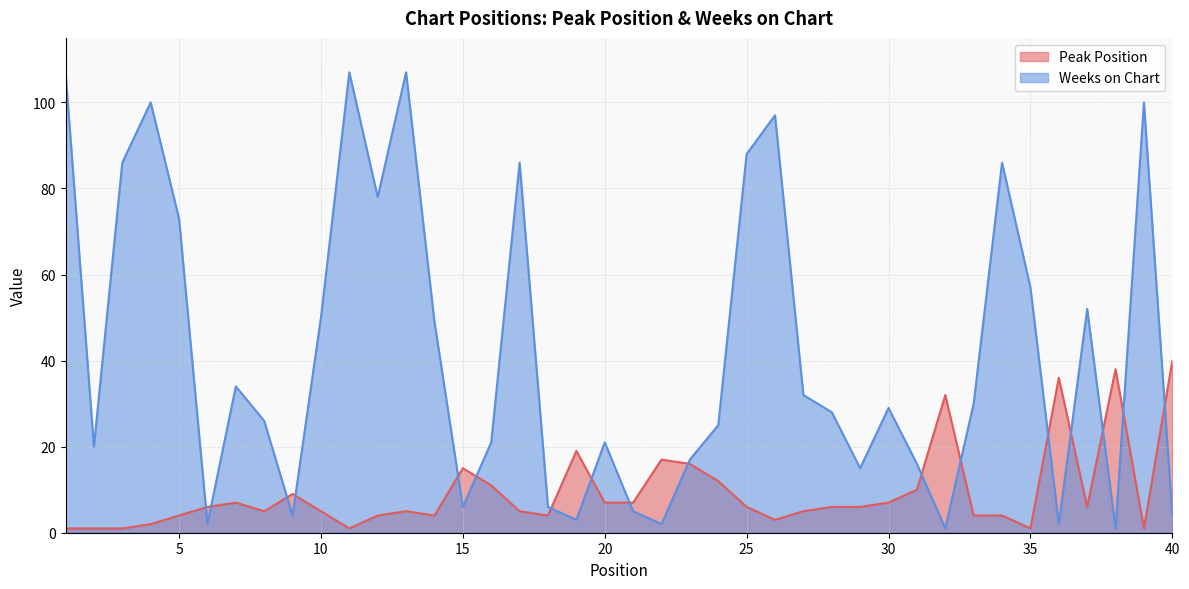

Rank the series at 17 from lowest to highest value.

Peak Position, Weeks on Chart